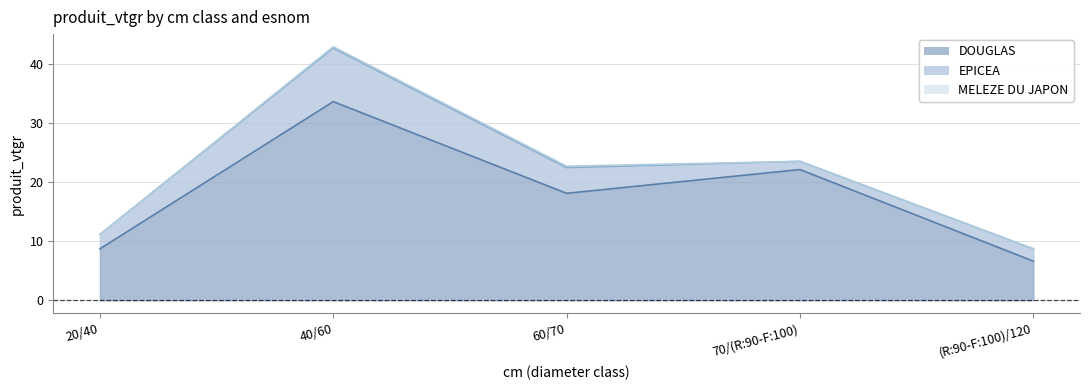

At which category does MELEZE DU JAPON reach its first local peak?

60/70